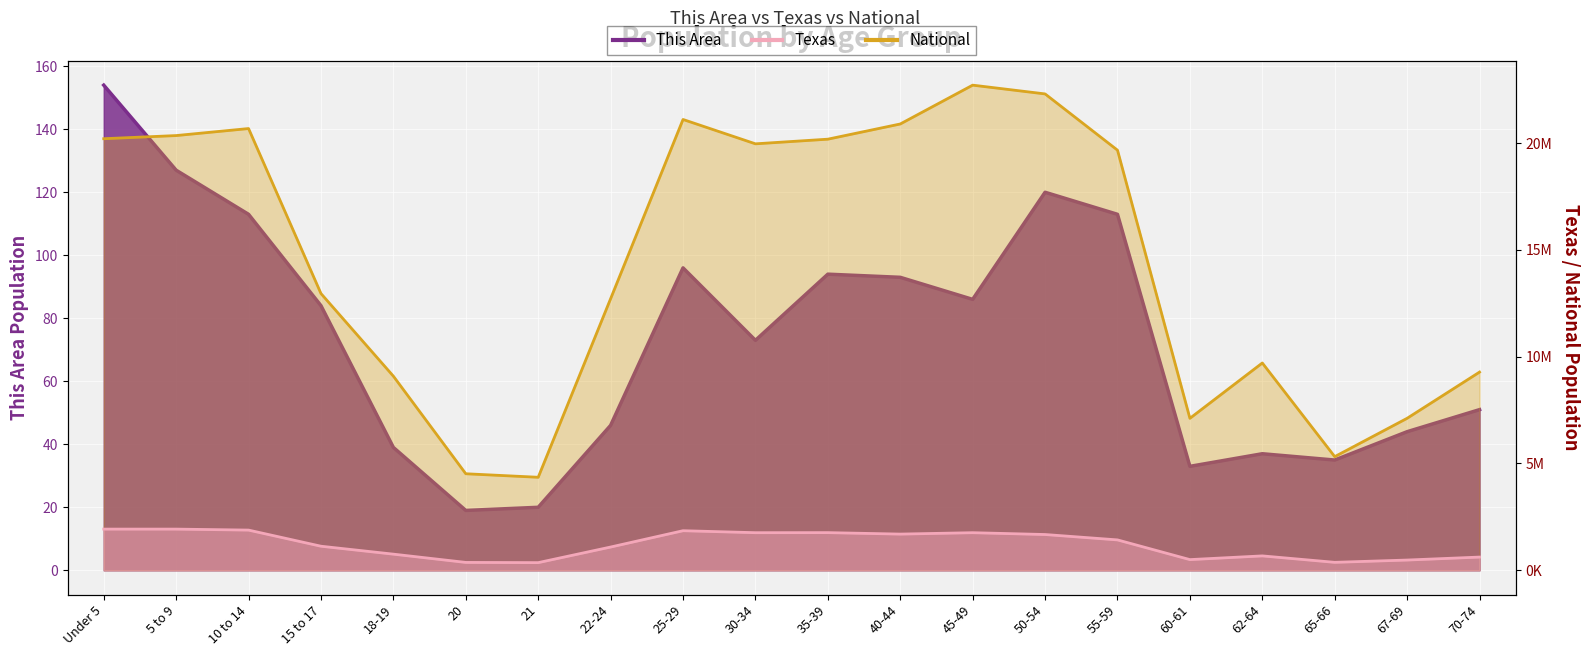

Does the chart display data point markers on the line(s)?

No